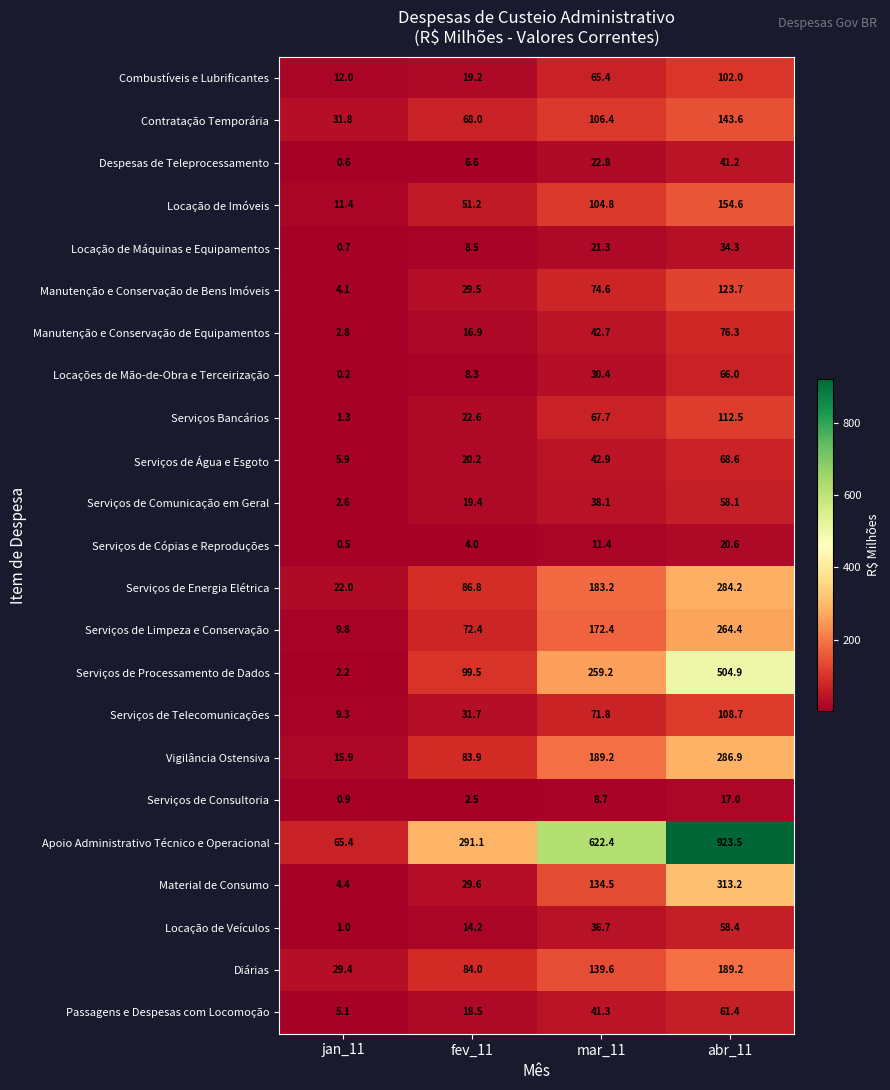

What is the total value across all series at jan_11?

239.3